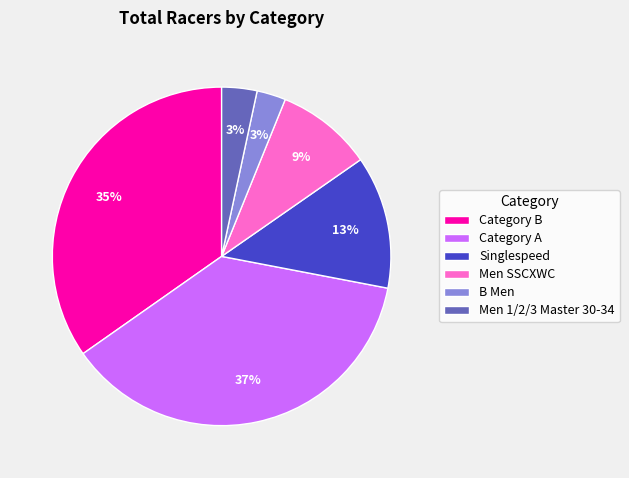

To the nearest percent, what percentage of the pie is B Men?

3%